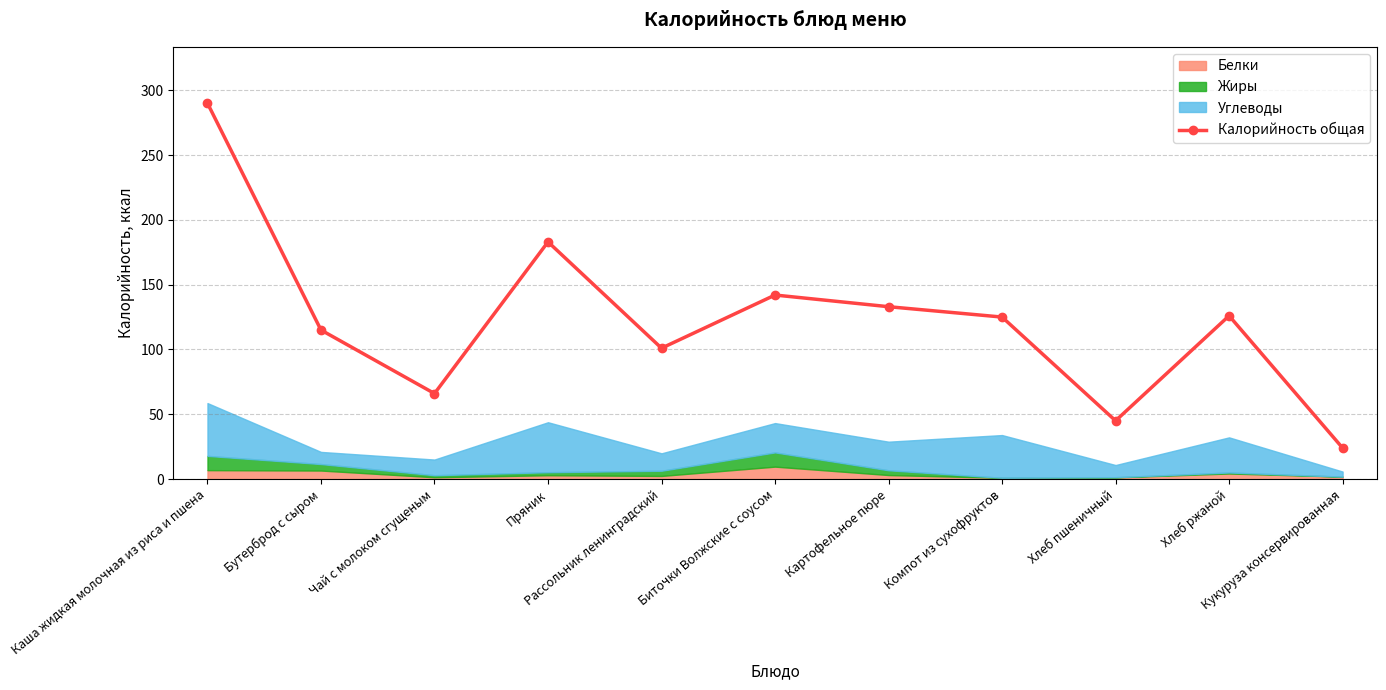

What is the difference between the maximum and minimum values?

266